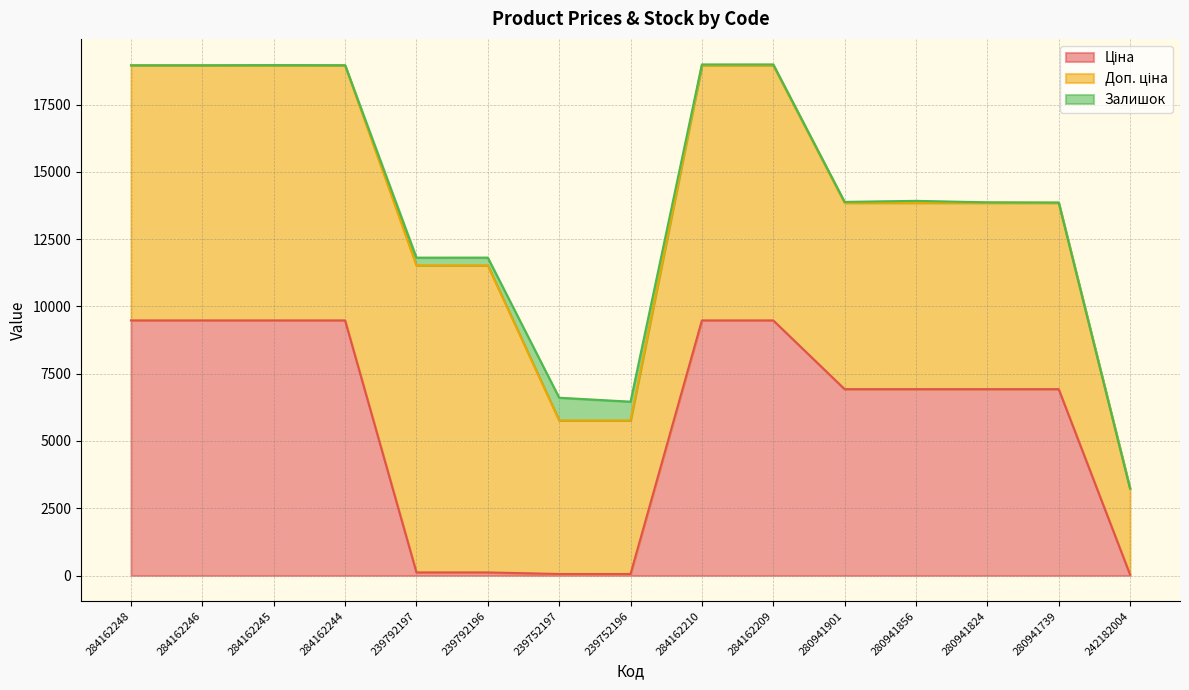

True or false: Залишок has a value of 17.8 at 280941739.

False